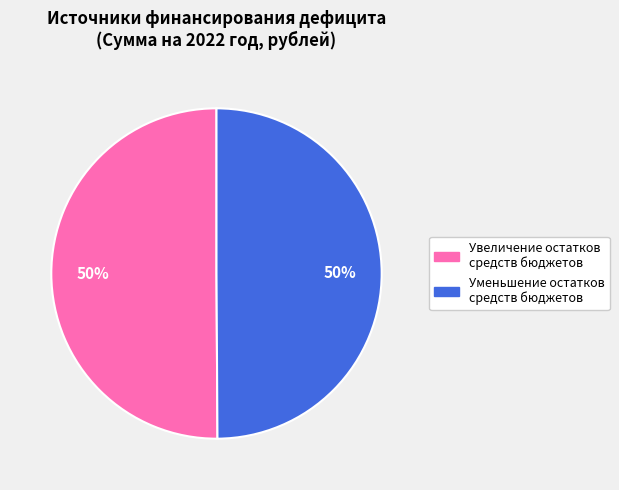

To the nearest percent, what is the combined percentage of Уменьшение остатков средств бюджетов and Увеличение остатков средств бюджетов?

100%